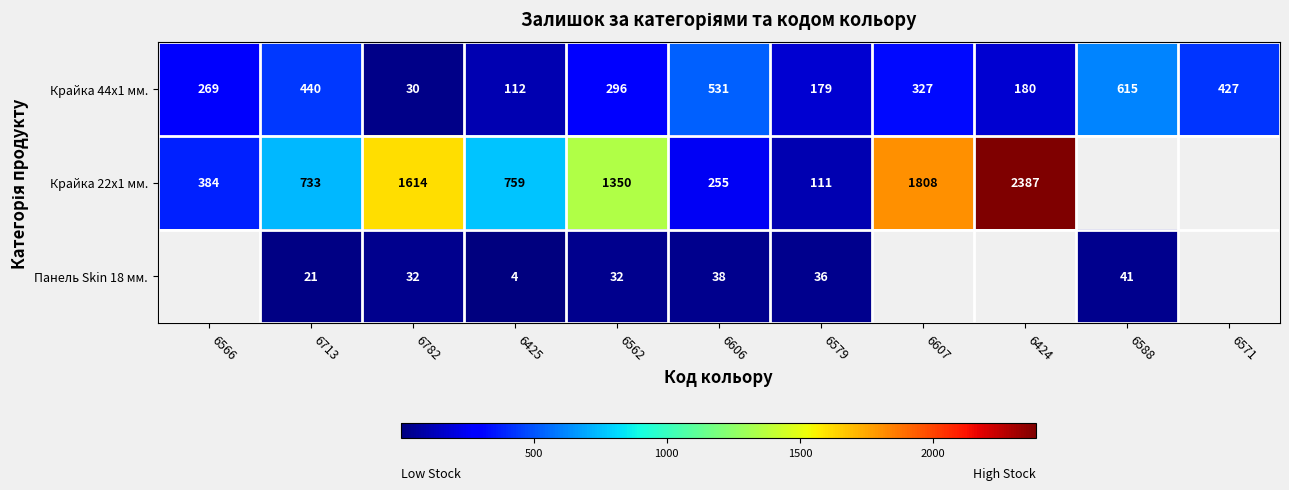

Which category has the lowest value across all series?

6425